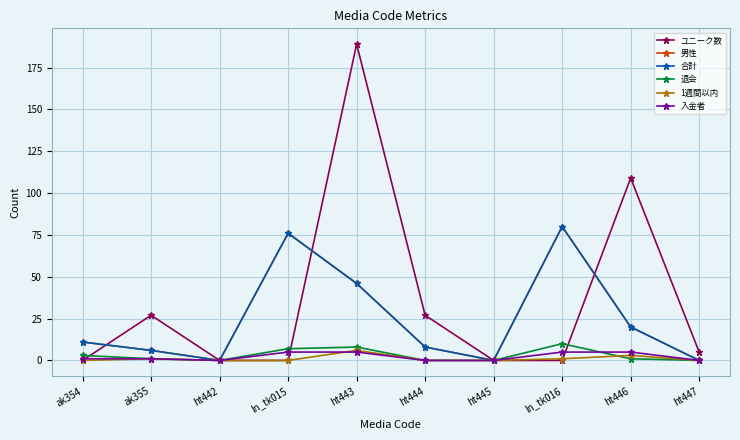

How many values in the 退会 series are below 1?

4